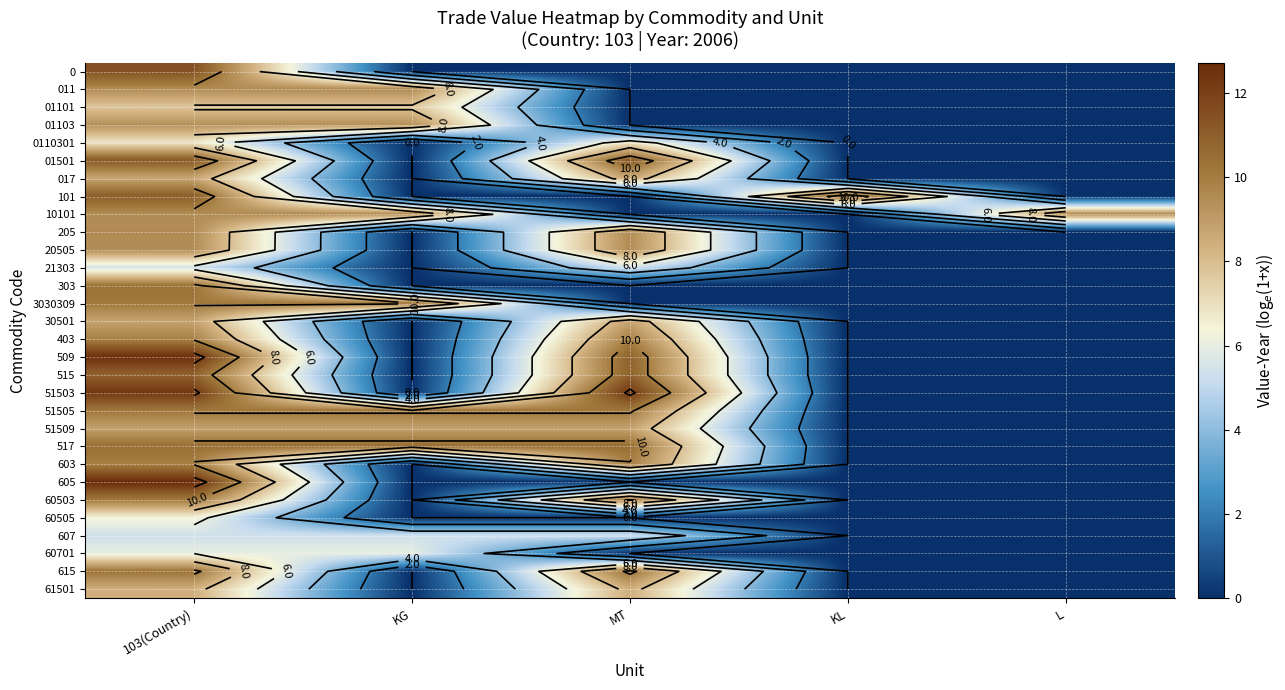

True or false: 303 has a value of 0.0 at KL.

True